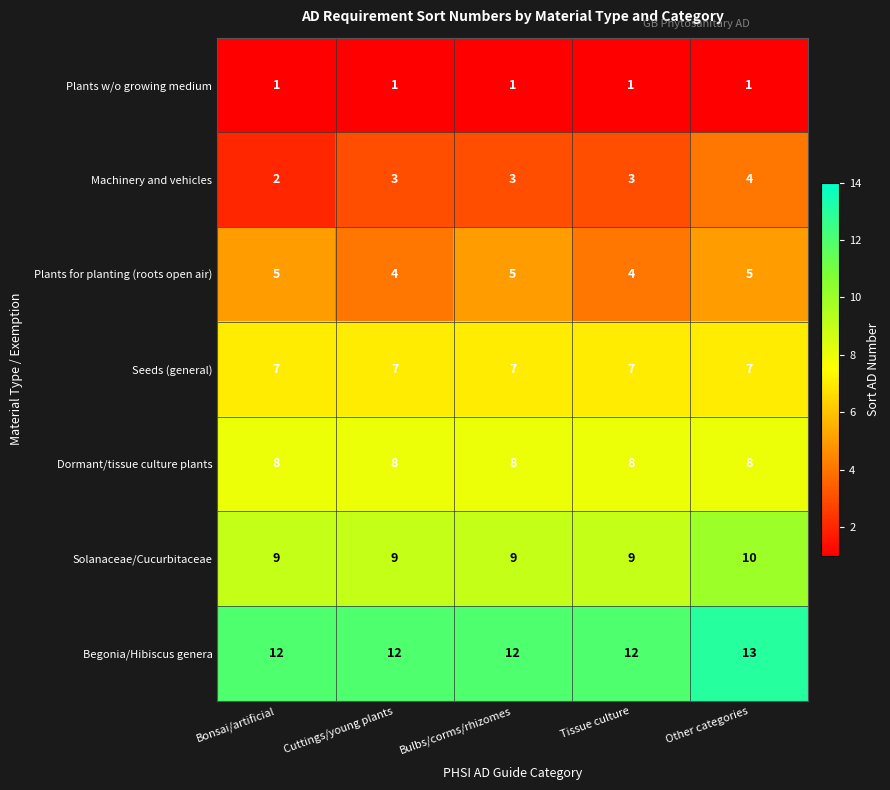

Rank the series by their maximum value, from highest to lowest.

Begonia/Hibiscus genera, Solanaceae/Cucurbitaceae, Dormant/tissue culture plants, Seeds (general), Plants for planting (roots open air), Machinery and vehicles, Plants w/o growing medium